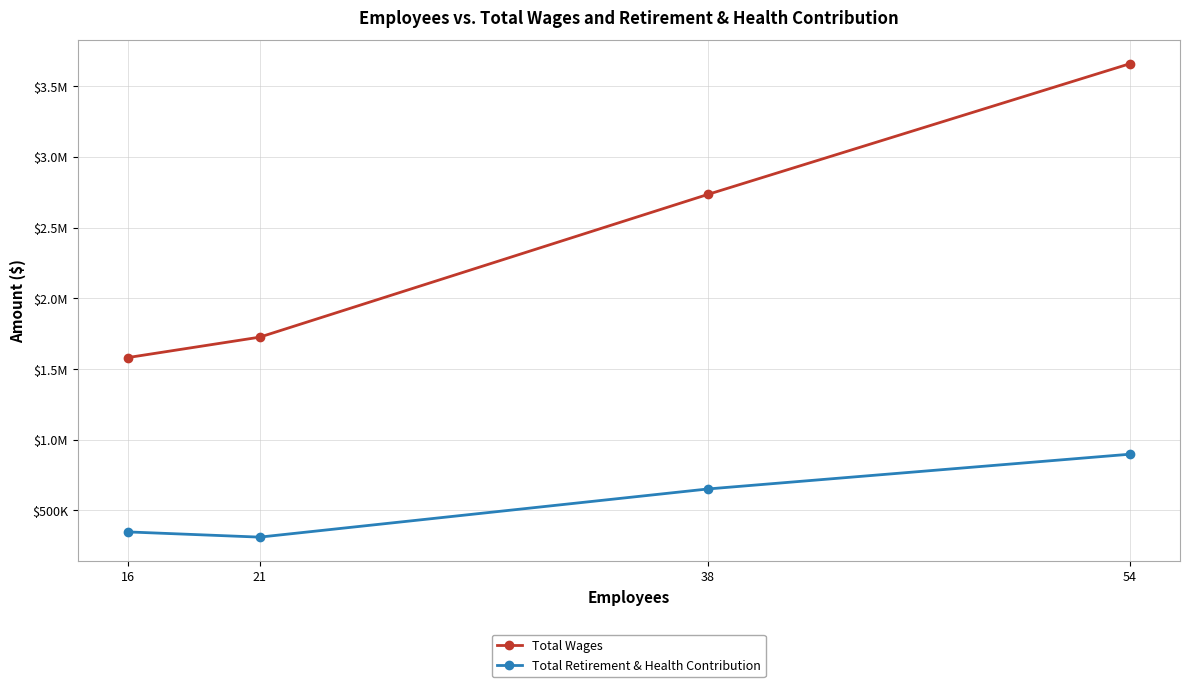

Reading left to right, list all the values displayed in this chart.

Total Wages: 54=3658743	38=2734645	21=1724990	16=1580591
Total Retirement & Health Contribution: 54=897386	38=651616	21=310995	16=347961